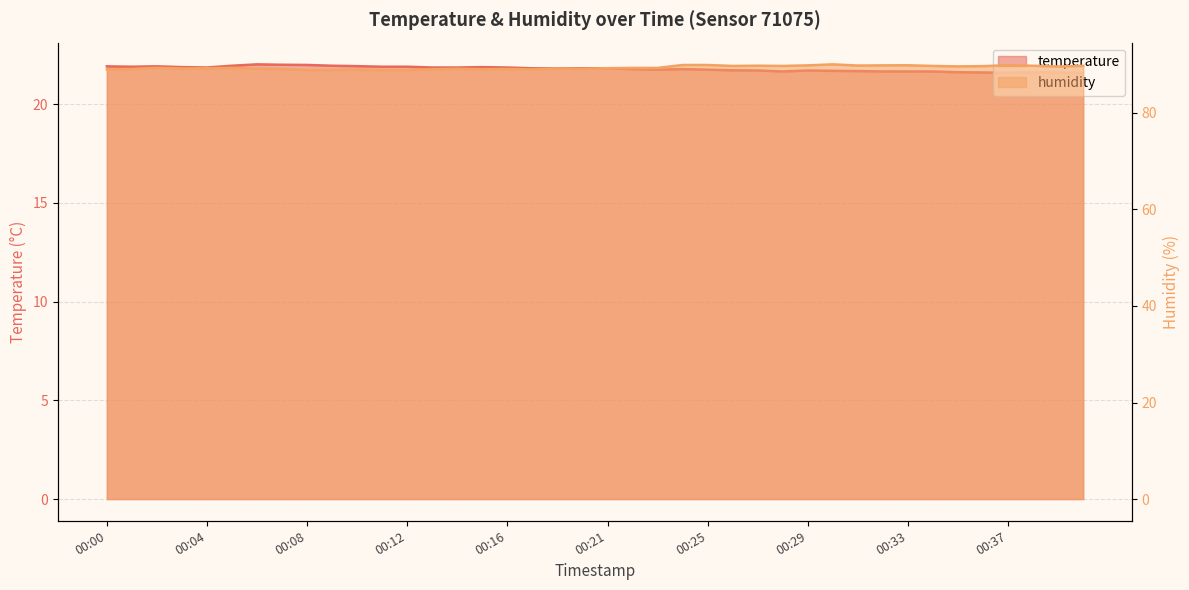

List the labels in order of humidity value, largest first.

00:30, 00:24, 00:25, 00:37, 00:33, 00:29, 00:32, 00:31, 00:27, 00:38, 00:40, 00:26, 00:28, 00:34, 00:36, 00:35, 00:39, 00:02, 00:05, 00:22, 00:23, 00:21, 00:04, 00:03, 00:06, 00:18, 00:14, 00:19, 00:01, 00:07, 00:16, 00:15, 00:13, 00:00, 00:17, 00:10, 00:09, 00:11, 00:08, 00:12